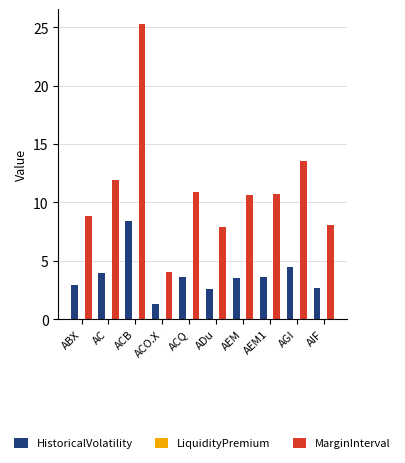

Count the number of data series in this chart.

2